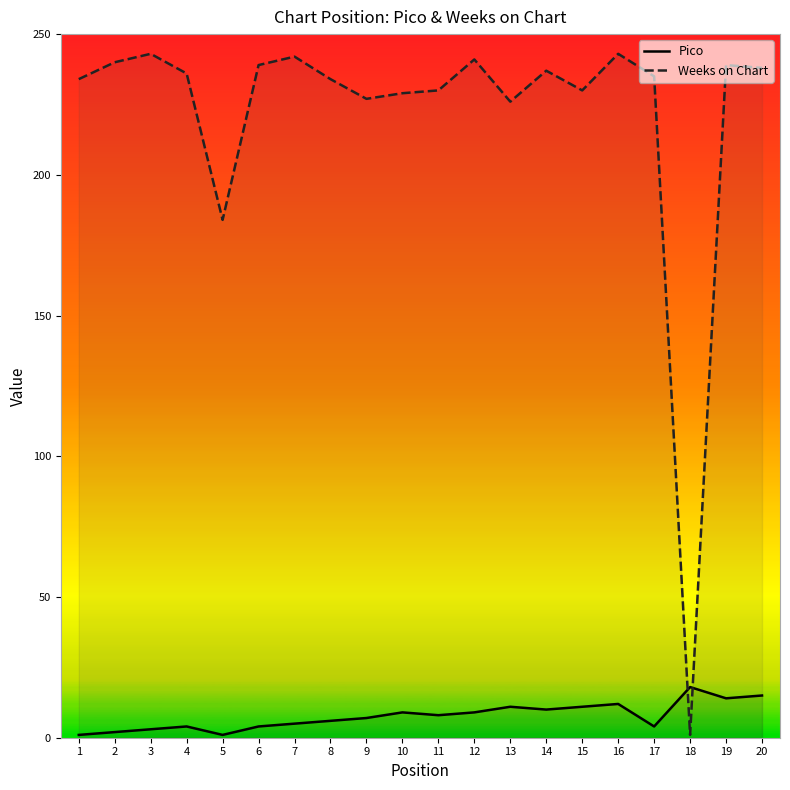

Where do Pico and Weeks on Chart first cross each other?

17 and 18